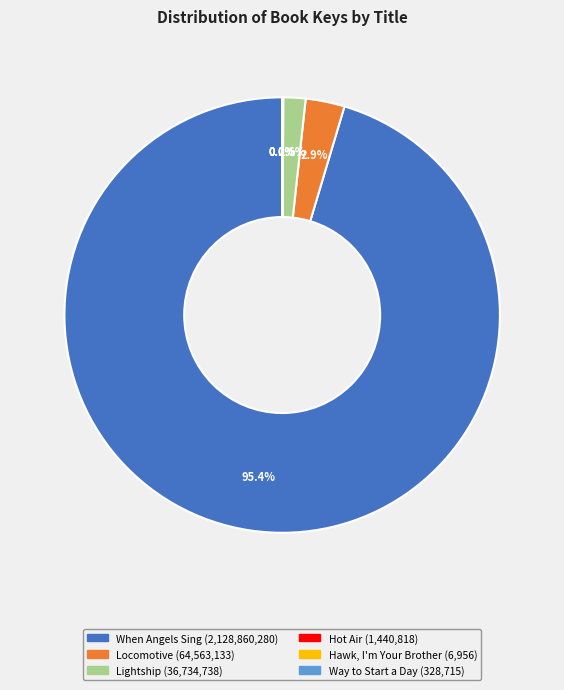

Which category has the biggest portion of the pie?

When Angels Sing